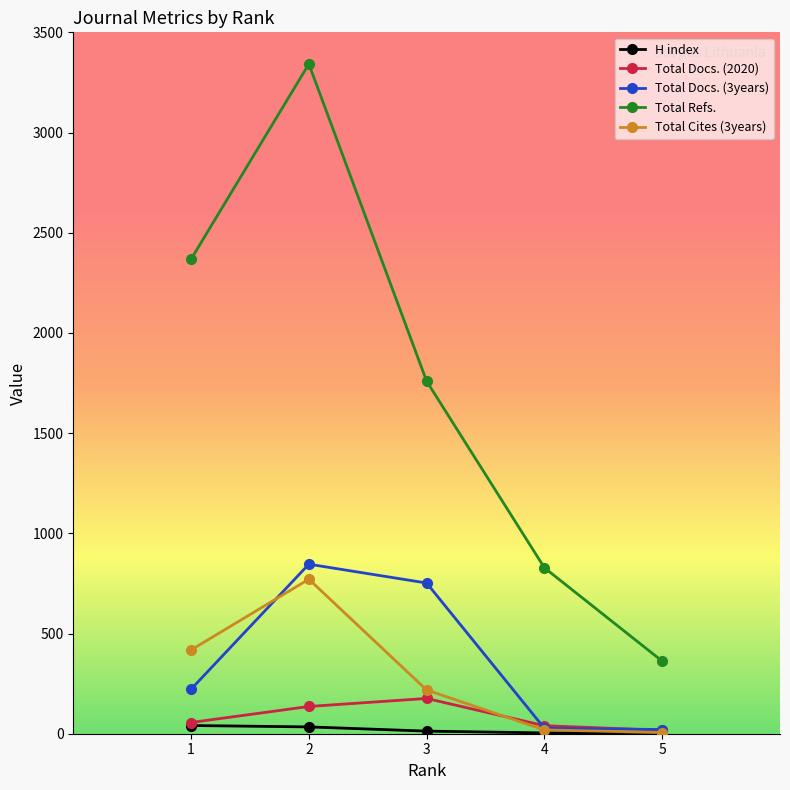

True or false: Total Refs. and Total Docs. (2020) cross at least once.

False